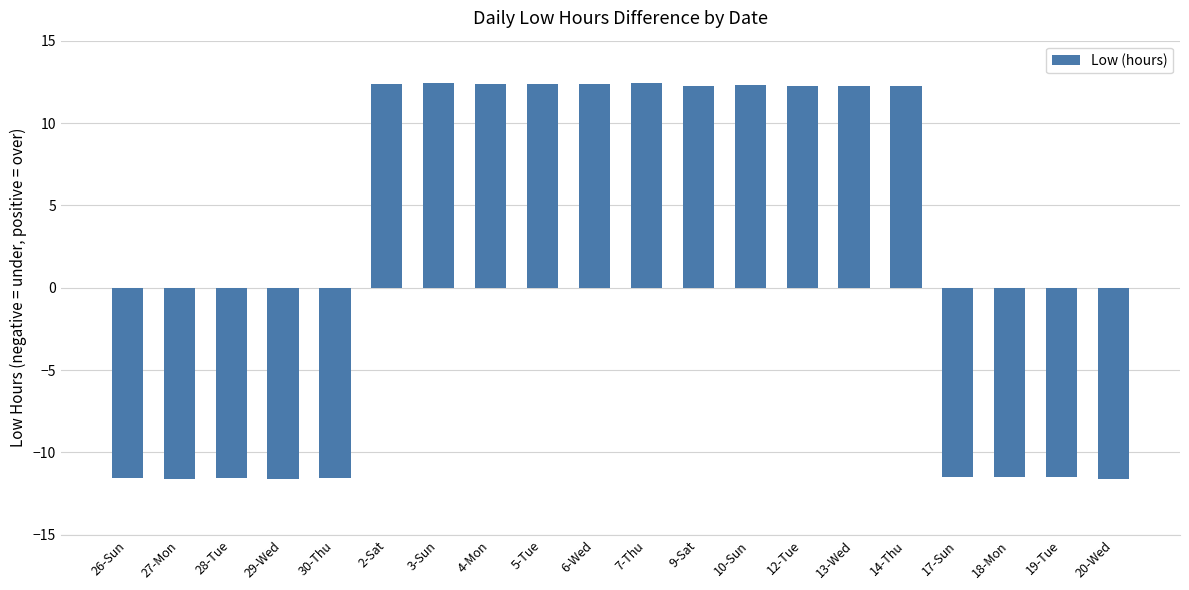

What is the change in value from 27-Mon to 12-Tue?

+23.8